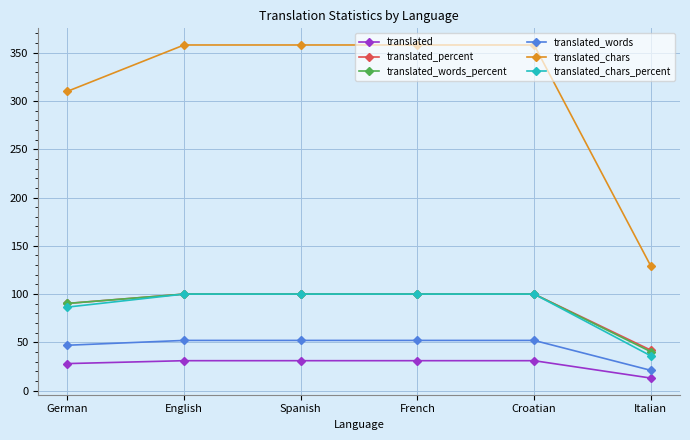

At which label is translated_chars_percent closest to 68?

German